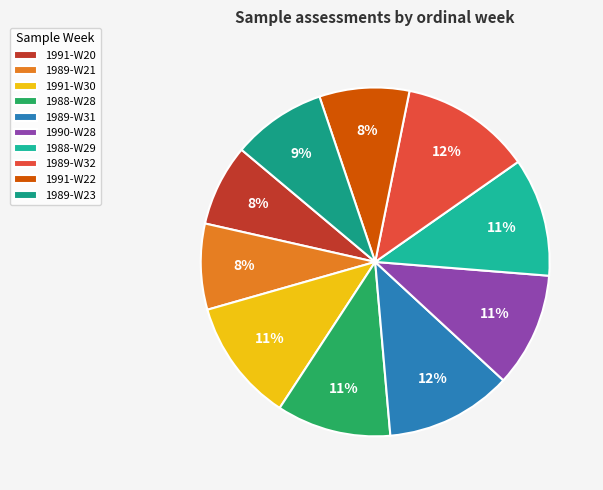

Is there any slice that represents more than half of the pie?

No